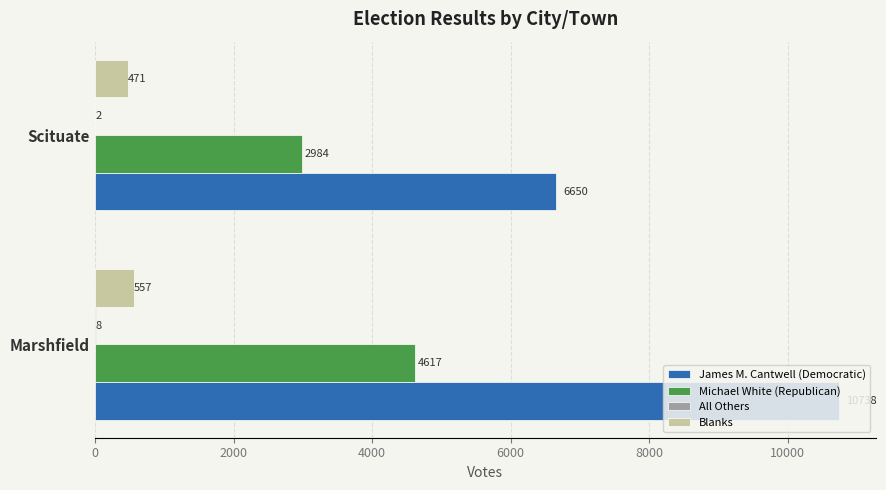

What is the sum of the James M. Cantwell (Democratic) values at Marshfield and Scituate?

17388